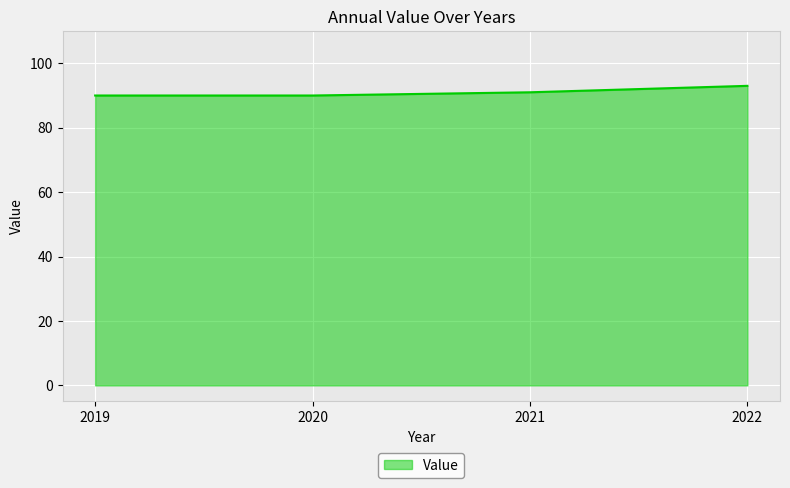

What is the sum of the values at 2020 and 2021?

181